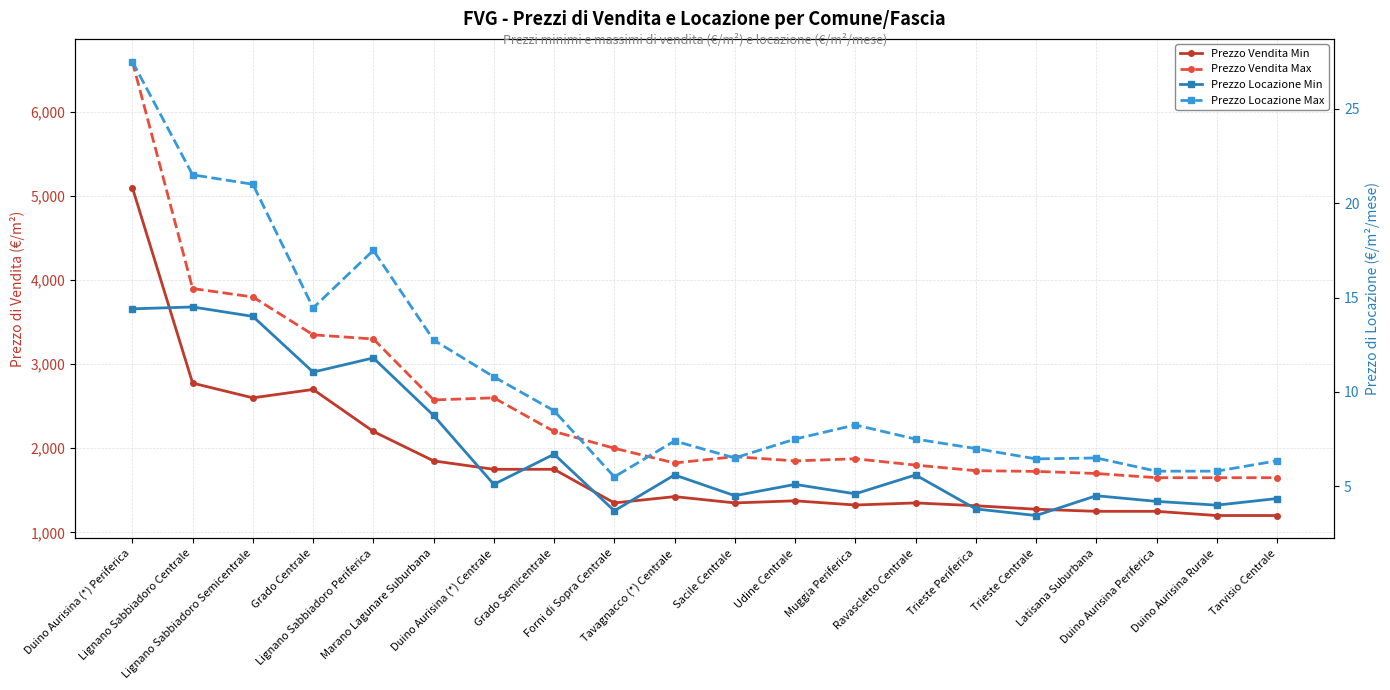

What is the total value across all series at Duino Aurisina Periferica?

2910.0